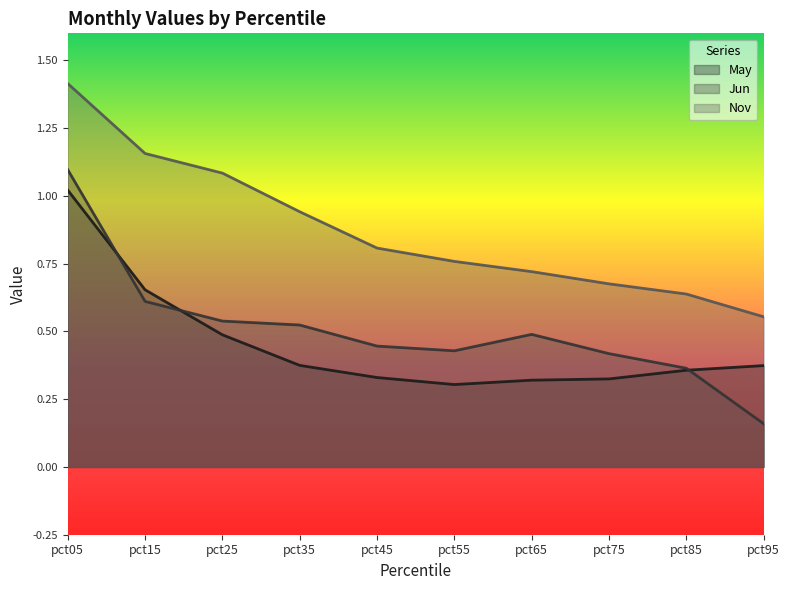

Rank the series at pct85 from lowest to highest value.

May, Jun, Nov